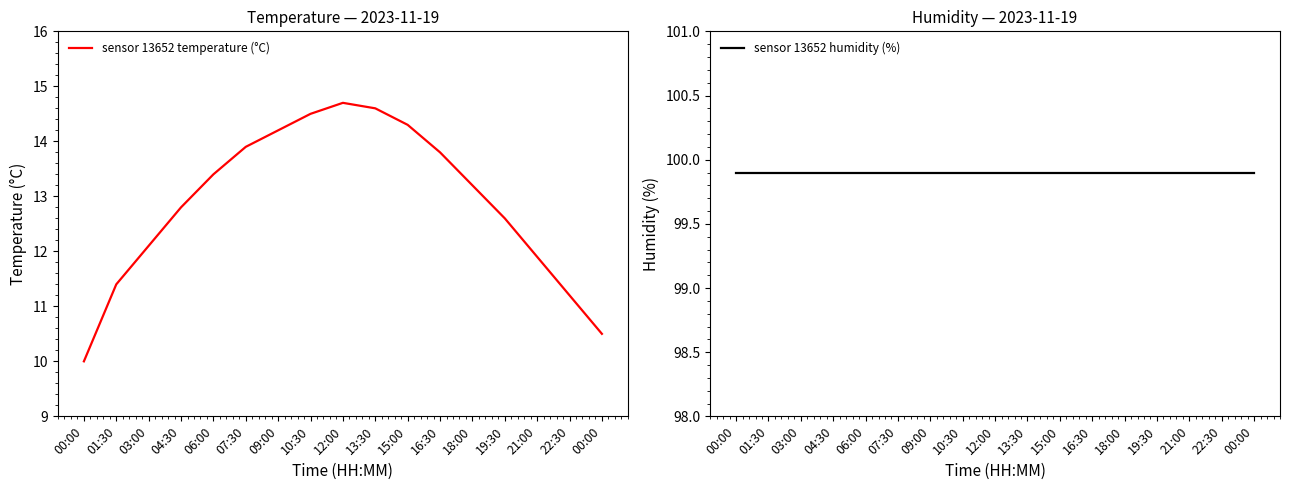

What is the difference between the highest and lowest values at 10:30?

85.4